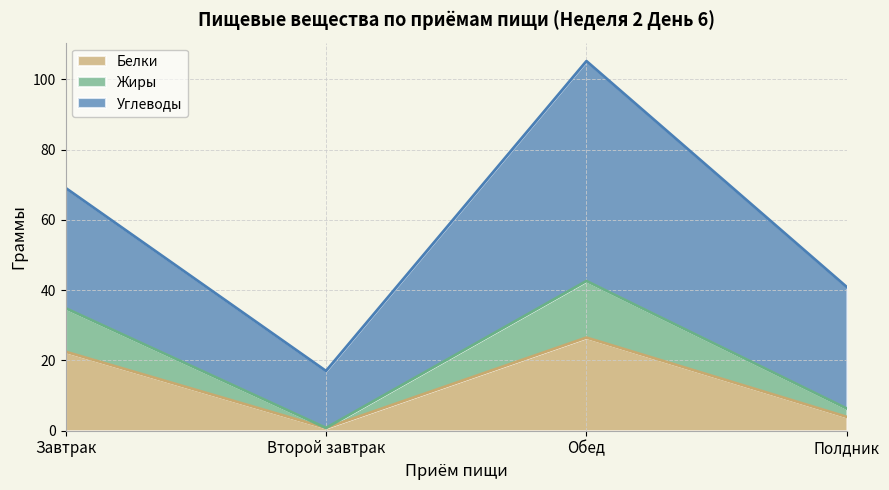

True or false: Белки and Жиры intersect in this chart.

False